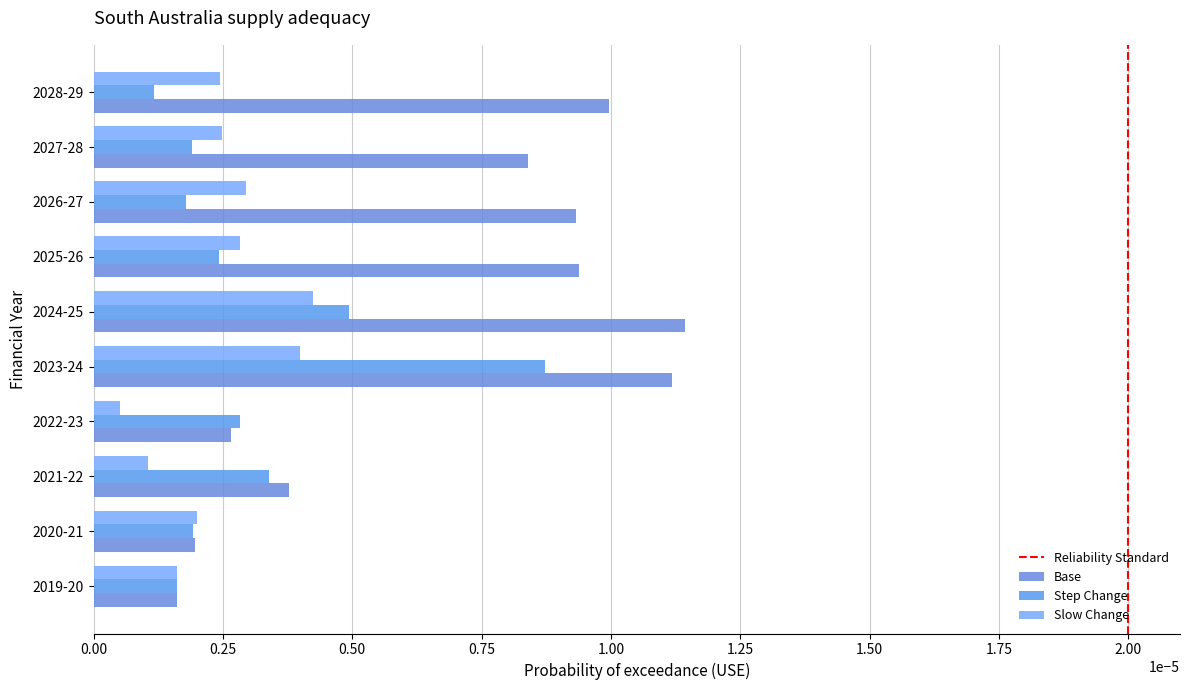

How many data points does each series have?

10